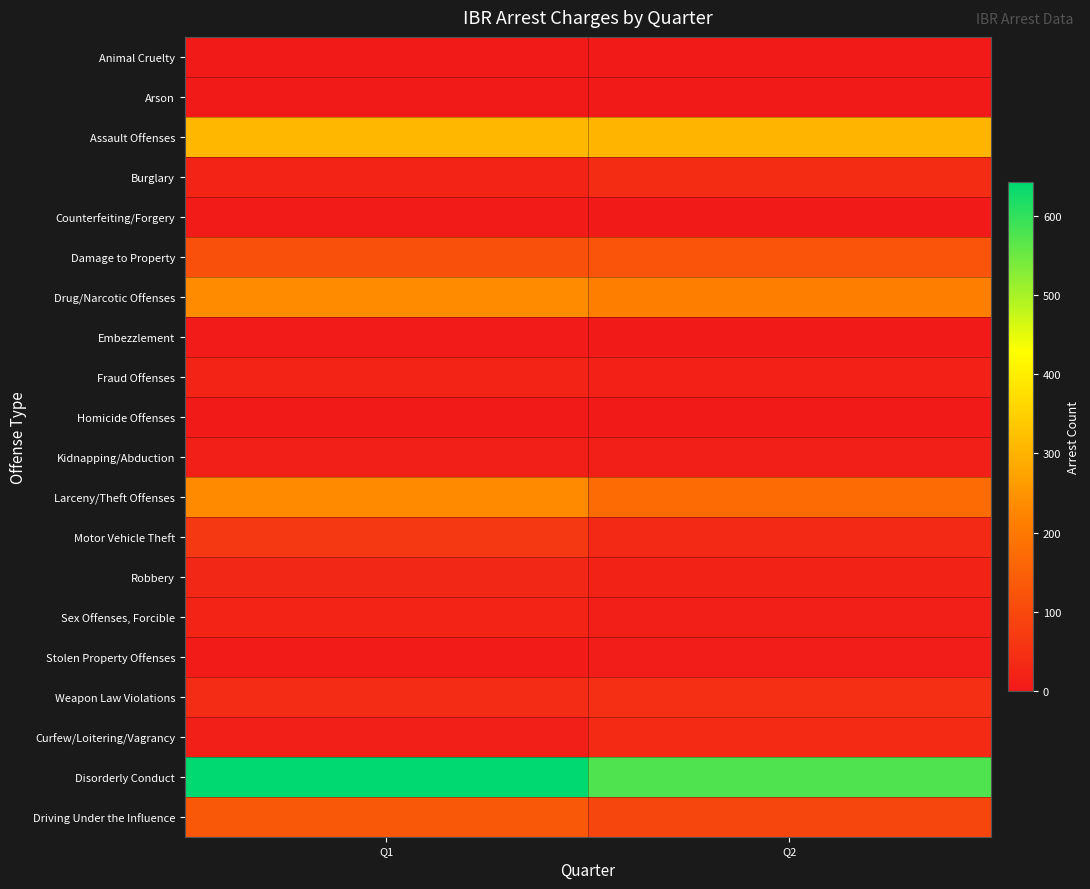

At Q2, list the series in order from largest to smallest.

Disorderly Conduct, Assault Offenses, Drug/Narcotic Offenses, Larceny/Theft Offenses, Damage to Property, Driving Under the Influence, Weapon Law Violations, Burglary, Curfew/Loitering/Vagrancy, Motor Vehicle Theft, Robbery, Fraud Offenses, Kidnapping/Abduction, Sex Offenses, Forcible, Stolen Property Offenses, Counterfeiting/Forgery, Animal Cruelty, Arson, Homicide Offenses, Embezzlement